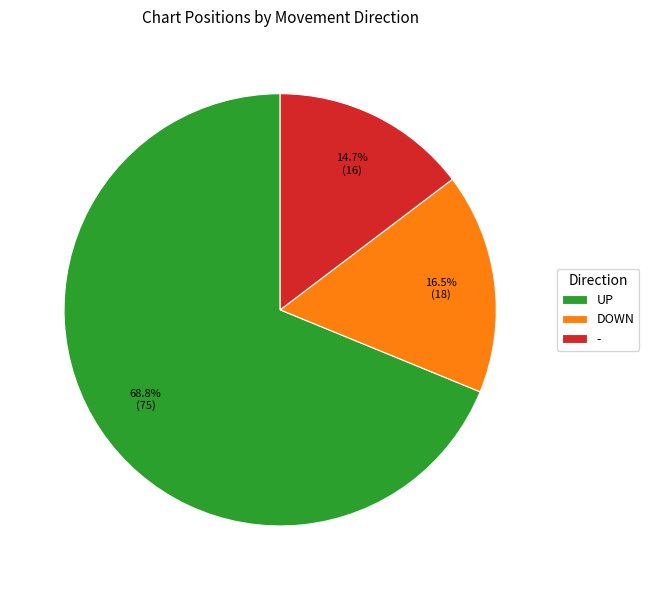

Which has a higher value, DOWN or UP?

UP